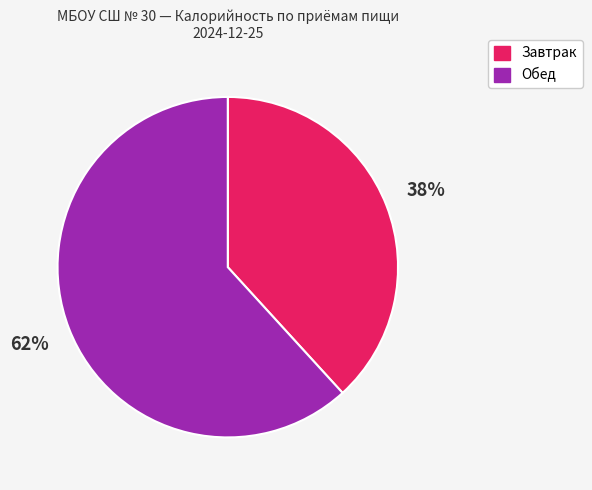

To the nearest percent, what is the average slice percentage?

50%